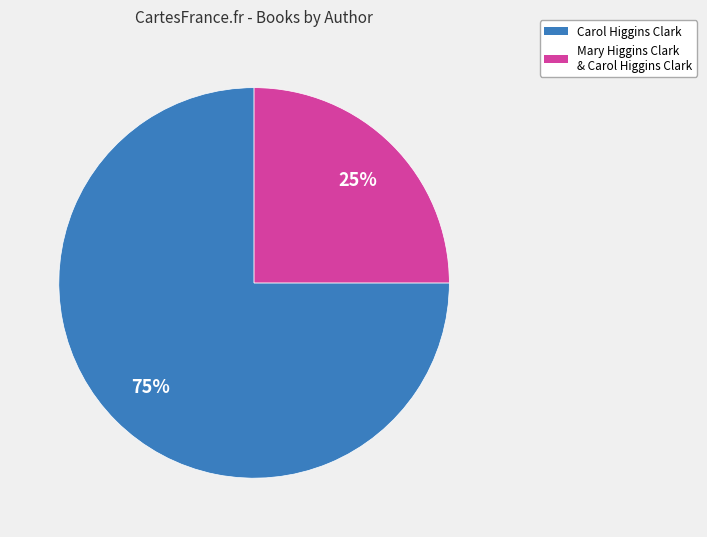

True or false: Carol Higgins Clark accounts for 89% of the total.

False